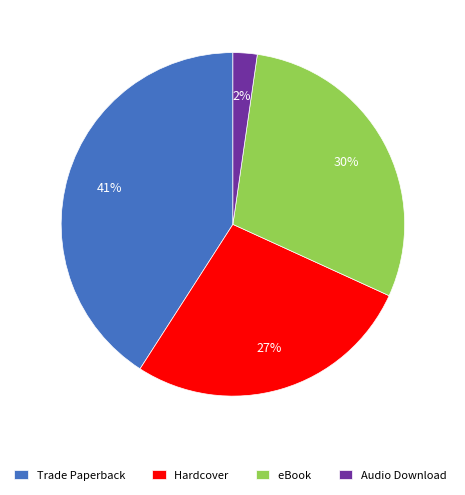

What is the ratio of the value at Hardcover to the value at Trade Paperback?

0.7